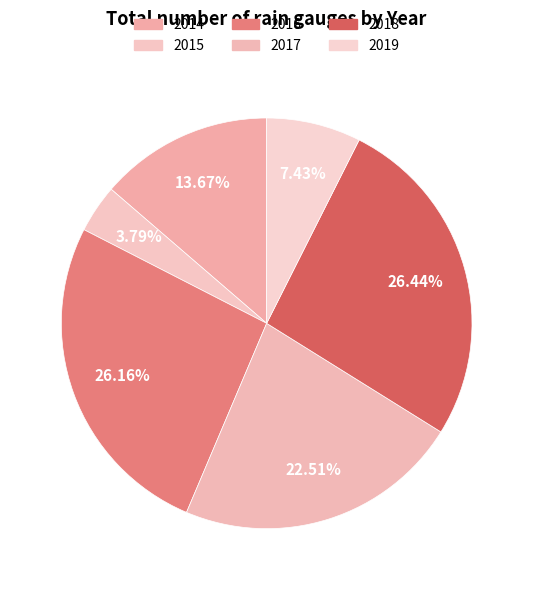

The 2015 slice represents 4% of the pie. True or false?

True